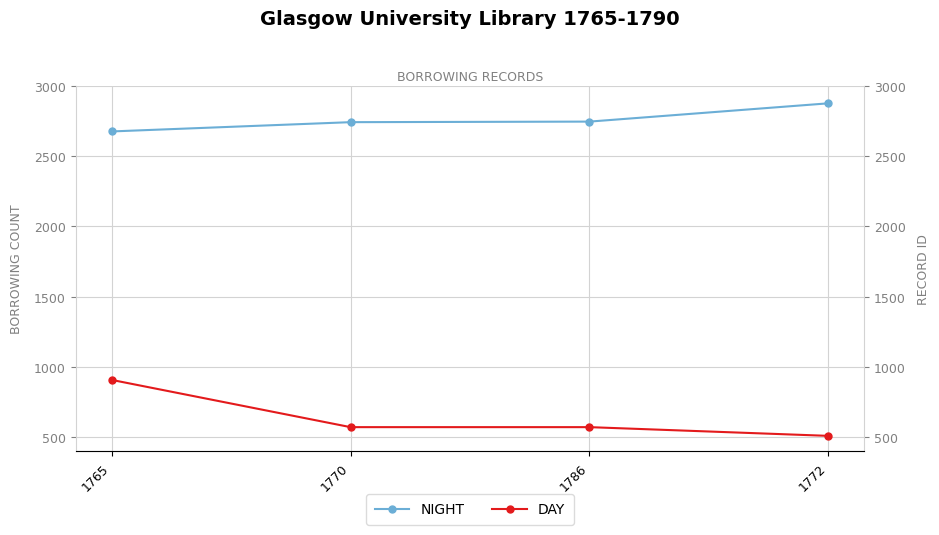

The value of NIGHT at 1770 is 2741. True or false?

True